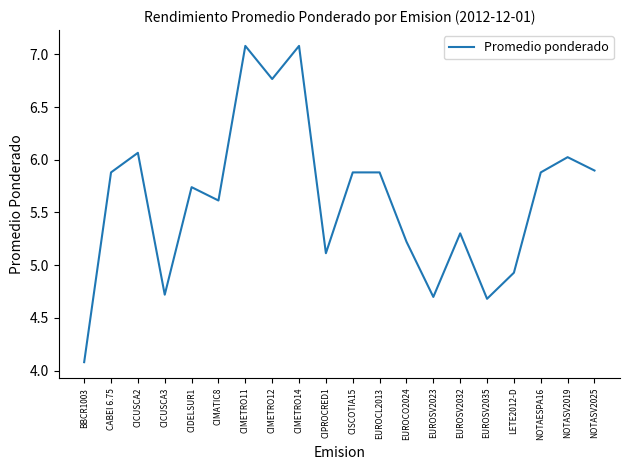

How many categories are shown in the chart?

20